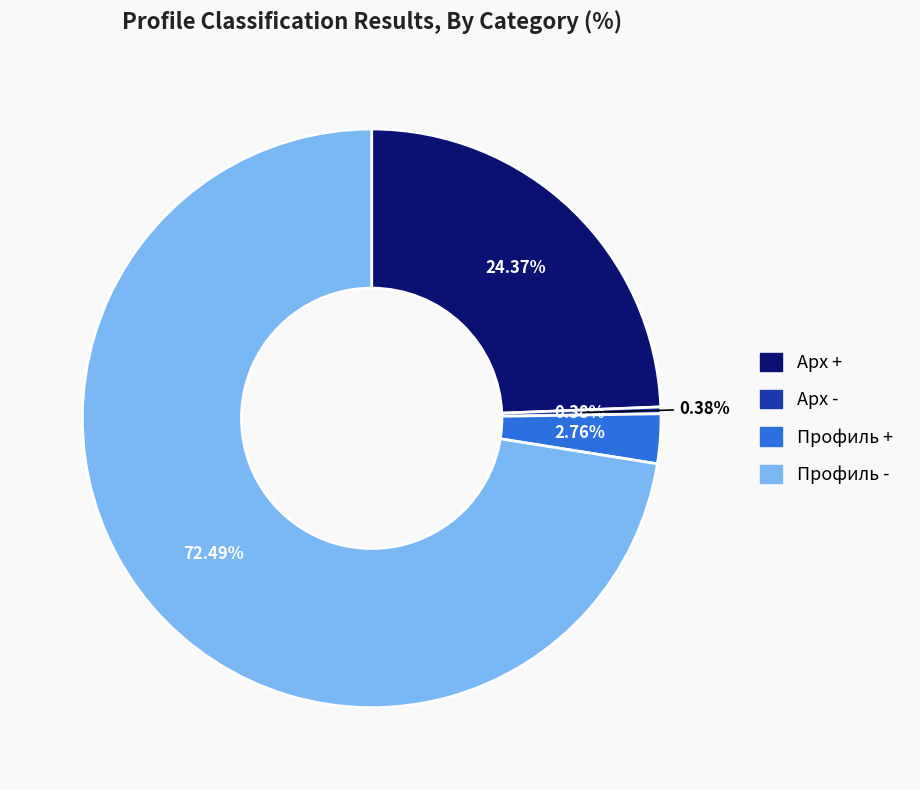

What is the majority slice?

Профиль -